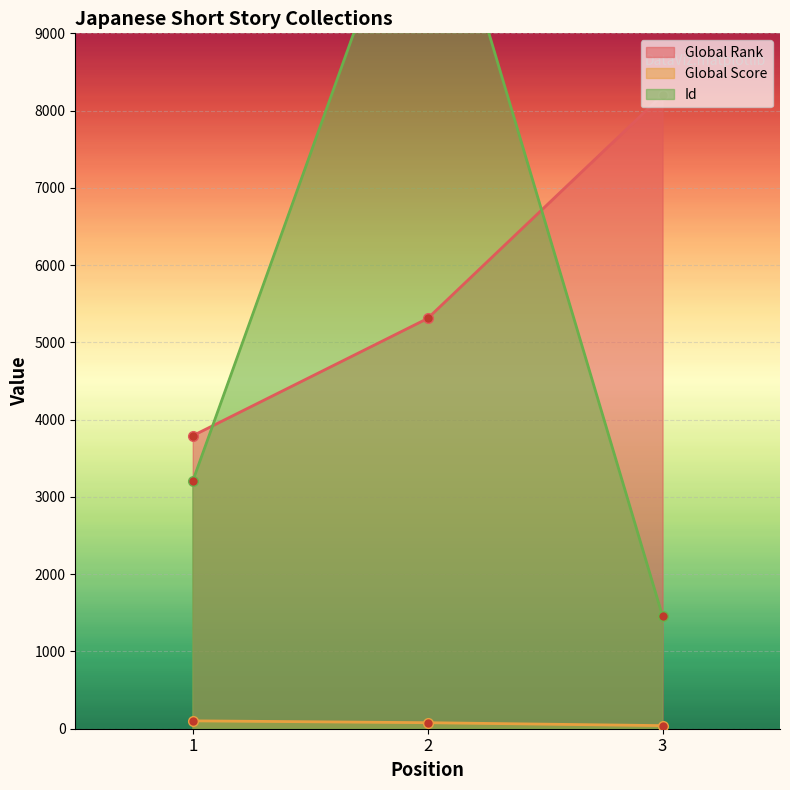

What is the difference between the second highest and minimum values in the Id series?

1746